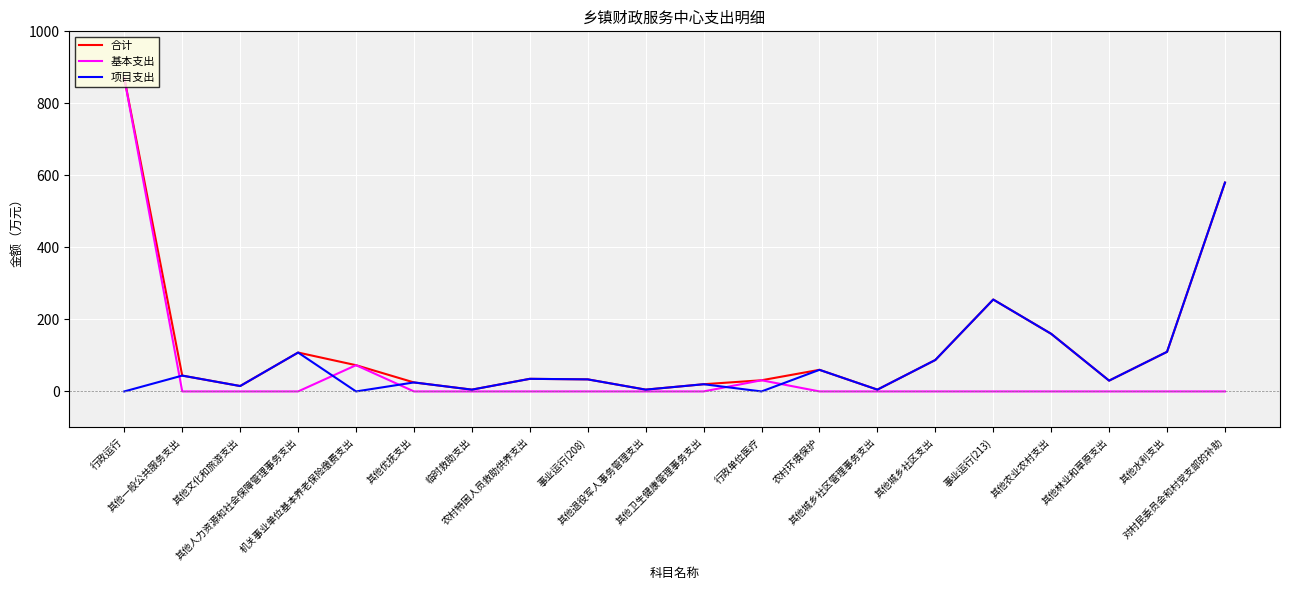

Which series has the widest spread of values?

基本支出